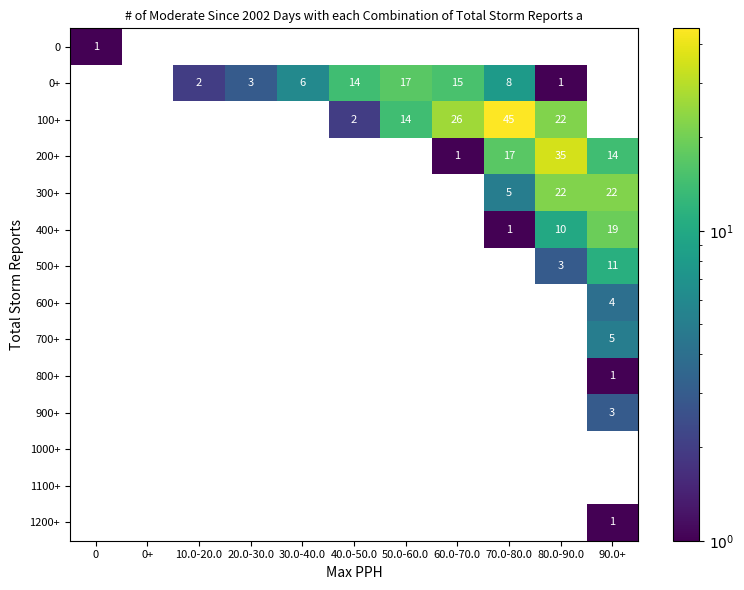

What is the greatest value displayed?

45